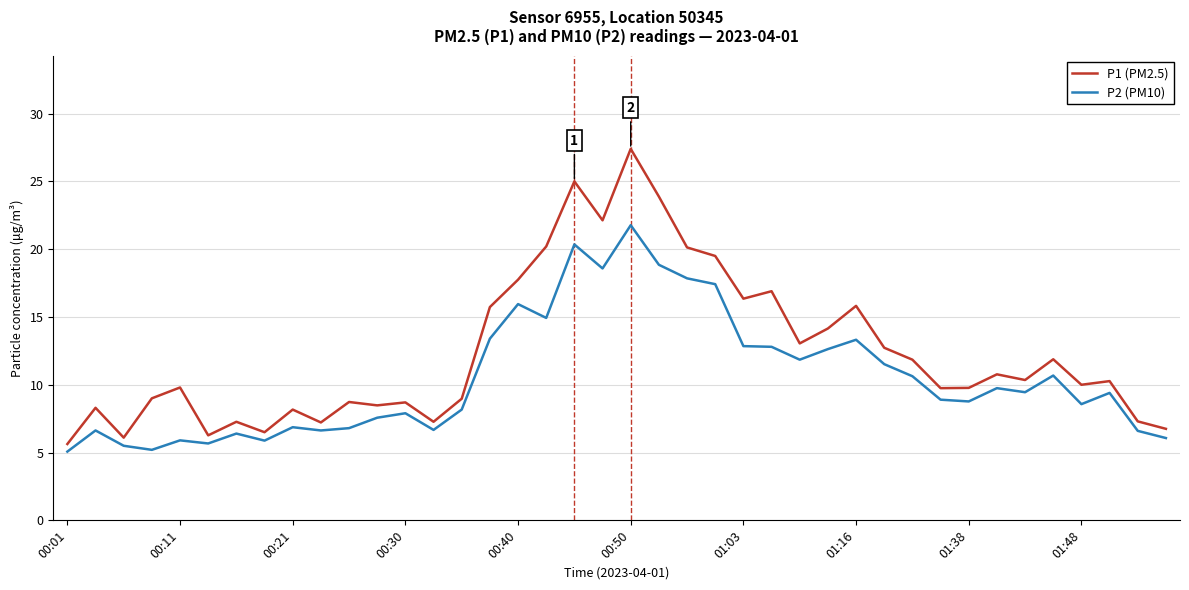

Rank the series by their average value, from highest to lowest.

P1 (PM2.5), P2 (PM10)